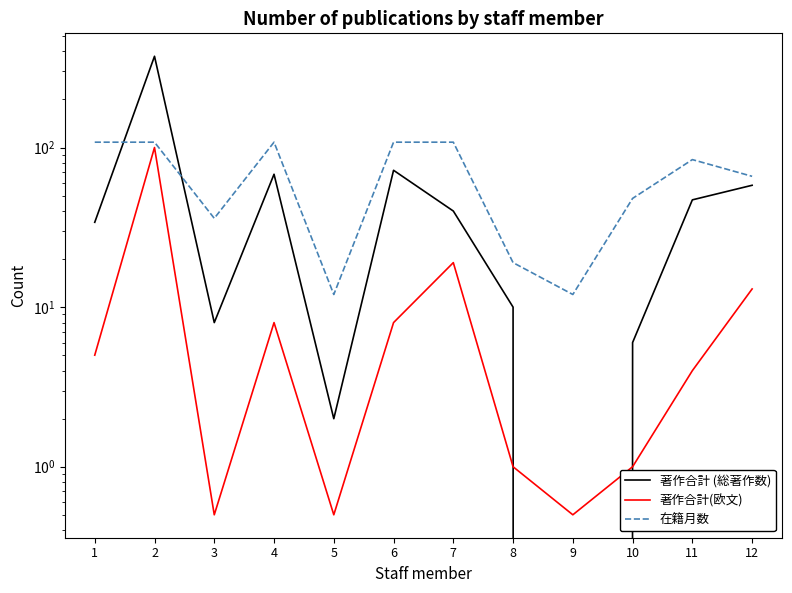

How many 在籍月数 values are between 36 and 108?

9